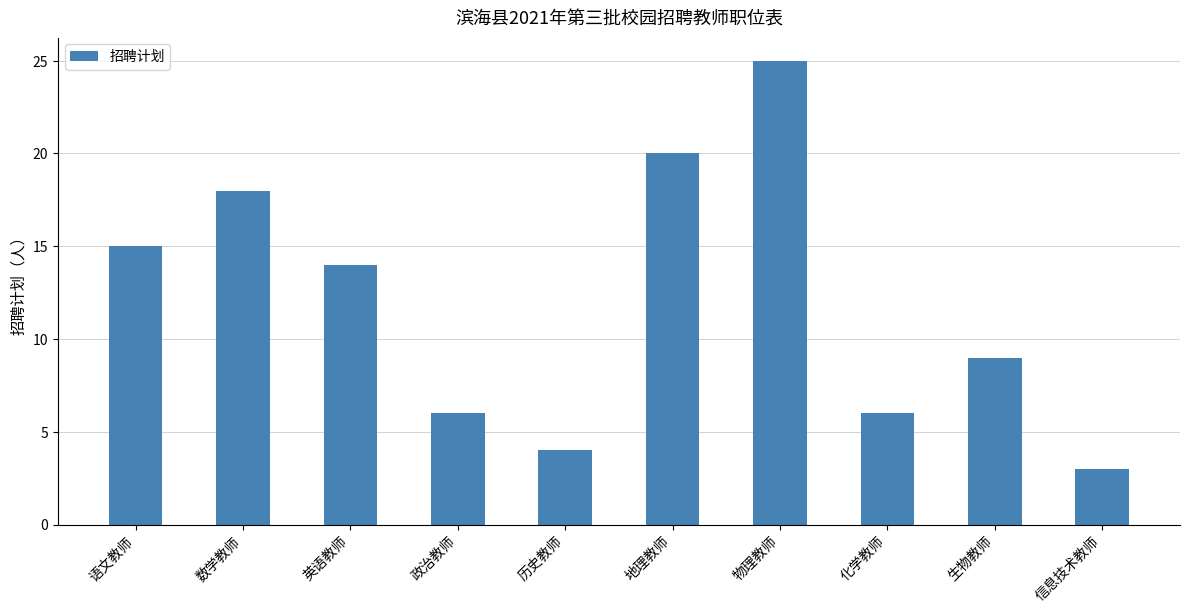

Reading left to right, list all the values displayed in this chart.

15	18	14	6	4	20	25	6	9	3